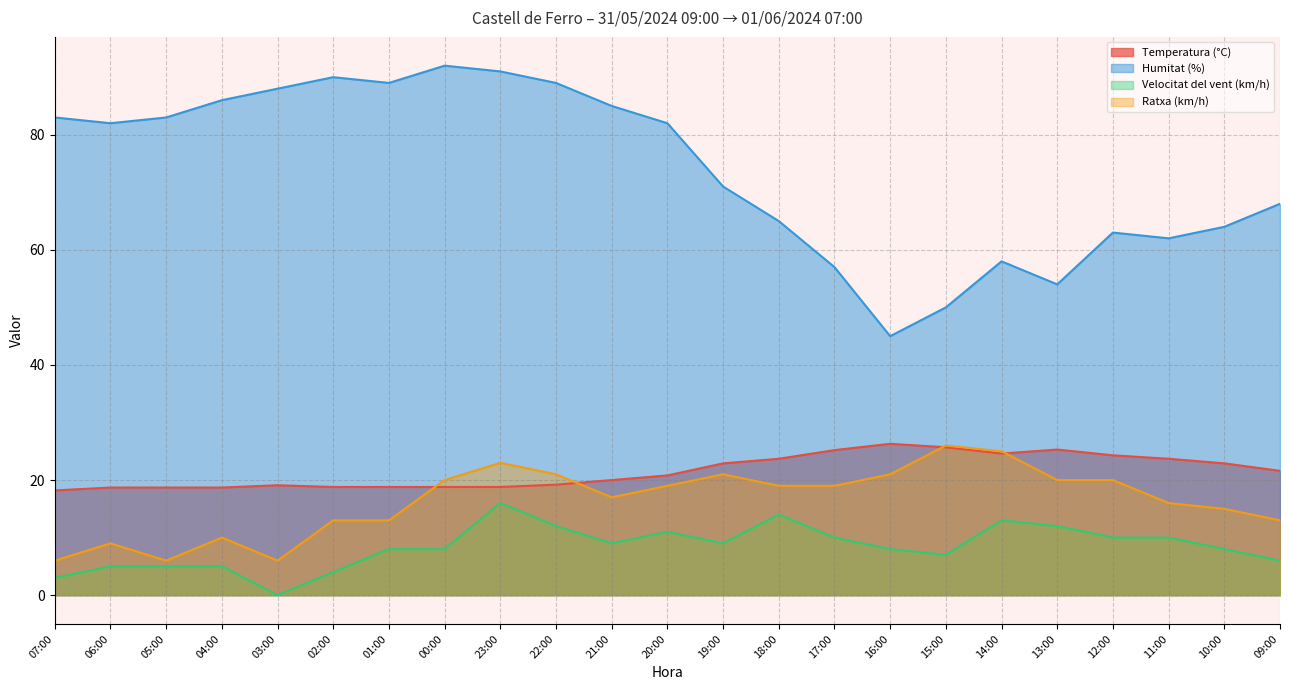

What is the sum of the Temperatura (°C) values at 01:00 and 15:00?

44.5